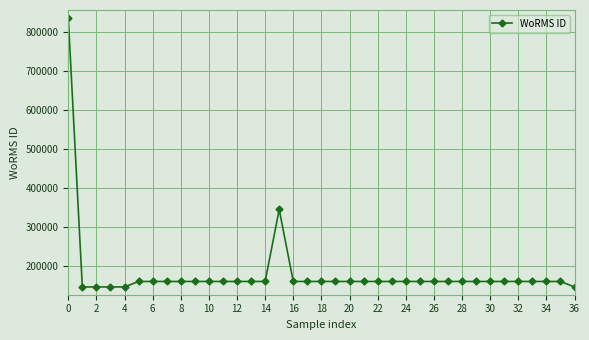

How many data points does each series have?

37